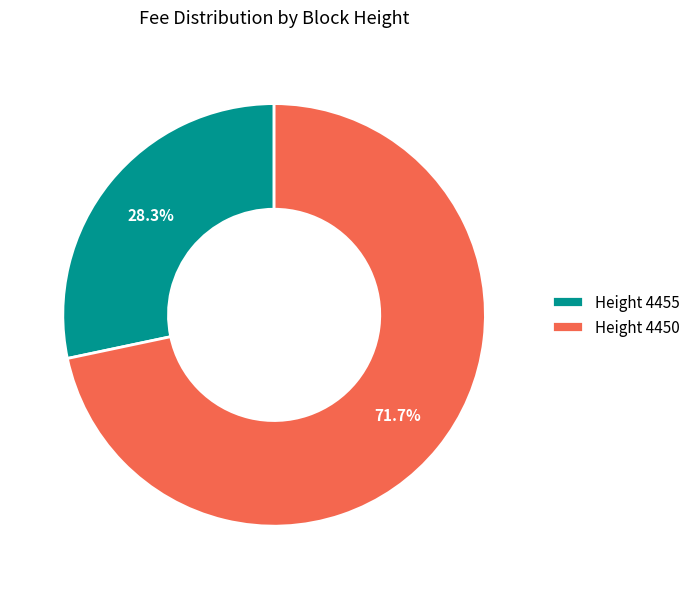

Do Height 4455 and Height 4450 together represent more than half of the pie?

Yes